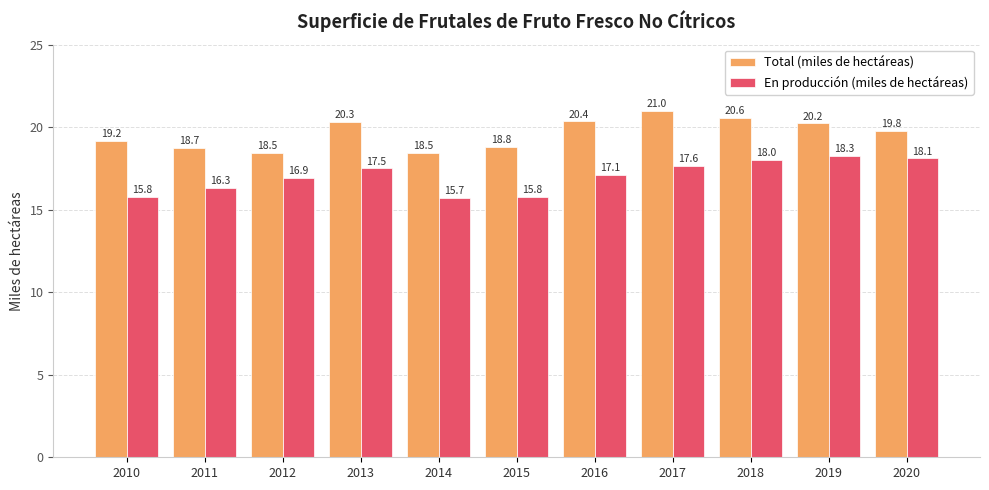

What is the value of the Total (miles de hectáreas) bar at the 7th from the left?

20.4